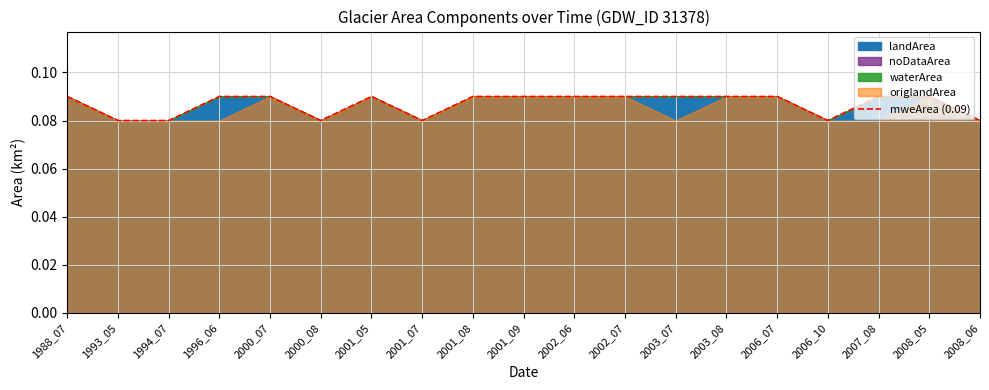

Count the values in the range 0 to 1.

19